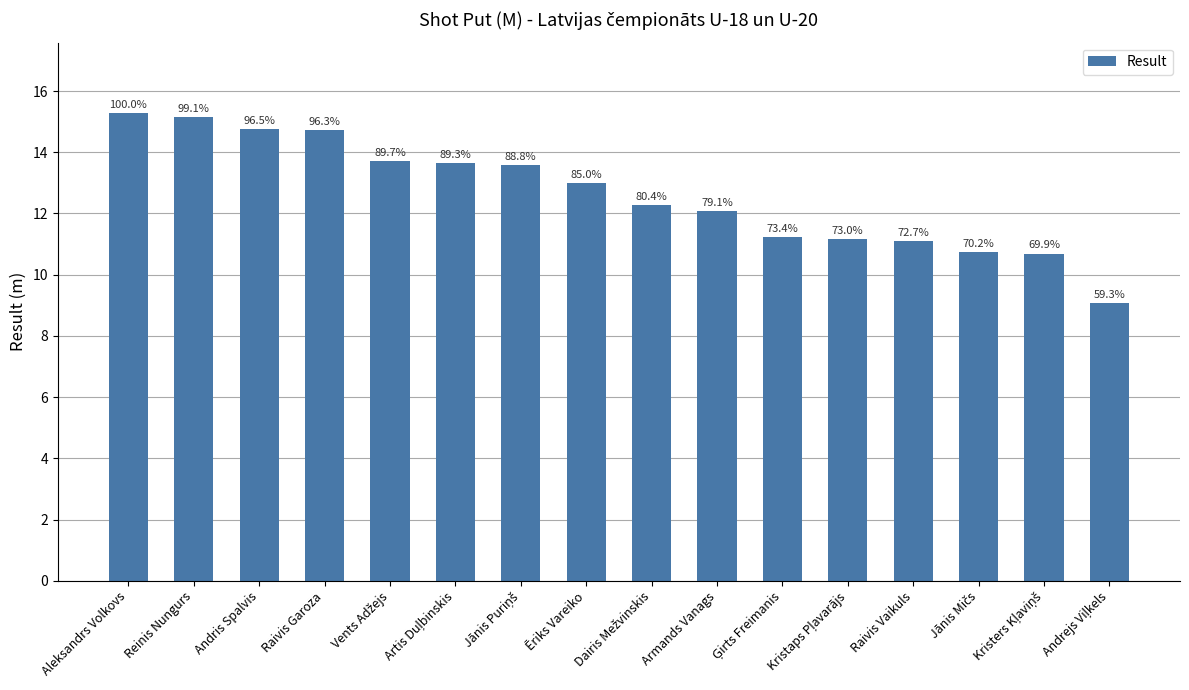

Reading left to right, transcribe all the data shown in this chart.

15.3	15.2	14.8	14.7	13.7	13.7	13.6	13.0	12.3	12.1	11.2	11.2	11.1	10.7	10.7	9.1